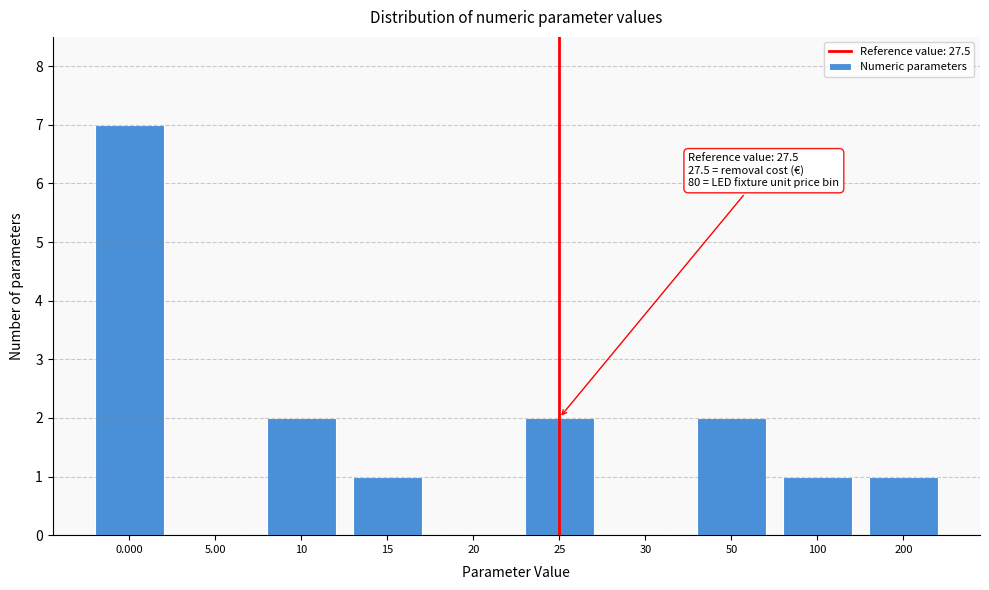

Reading left to right, list all the values displayed in this chart.

0.000=7	5.00=0	10=2	15=1	20=0	25=2	30=0	50=2	100=1	200=1